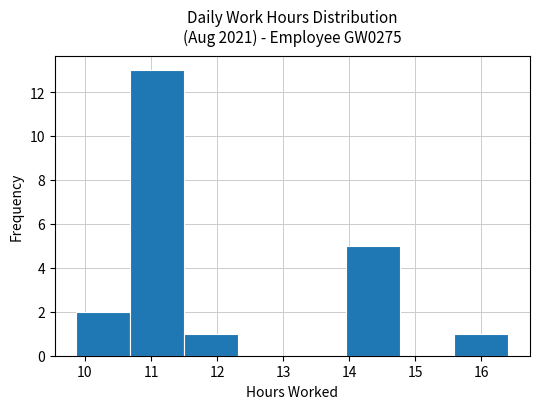

Reading left to right, transcribe this chart: for each bar, give the range it covers on the x-axis and its height. Neither the bar edges nor the heights are printed on the chart, so give them approximately, as read against the axes.

9.9 to 10.7: 2
10.7 to 11.5: 13
11.5 to 12.3: 1
12.3 to 13.1: 0
13.1 to 14.0: 0
14.0 to 14.8: 5
14.8 to 15.6: 0
15.6 to 16.4: 1